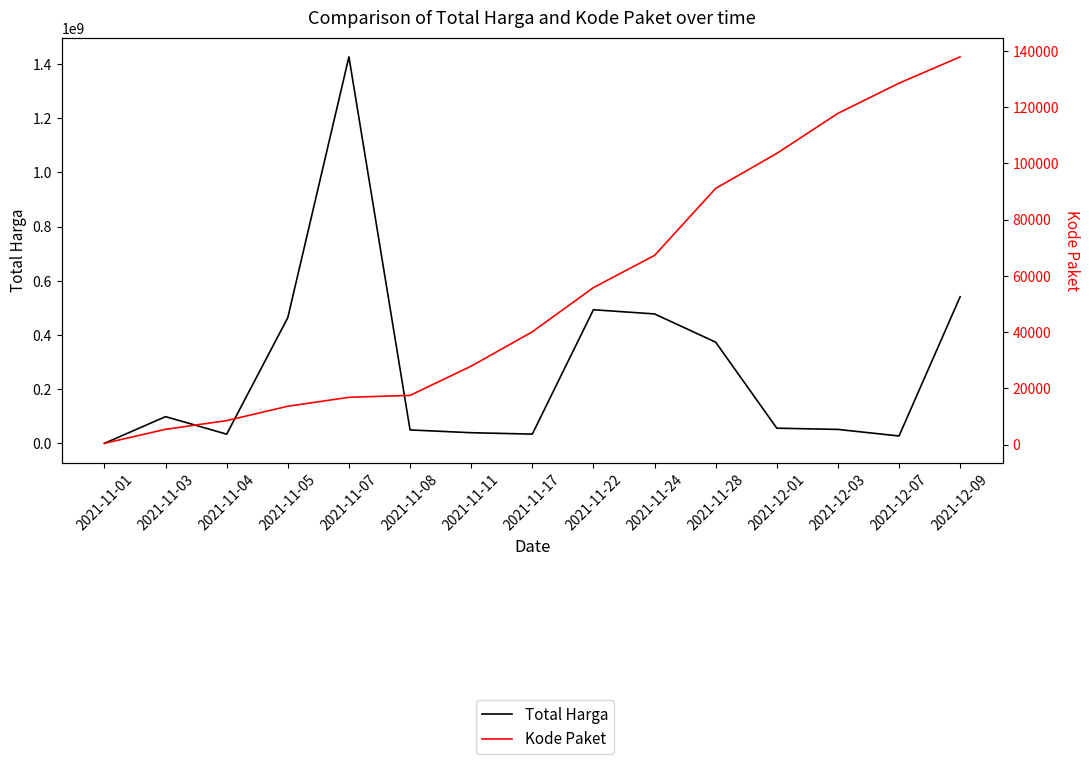

What value does the Total Harga series have at 2021-12-09?

541071000